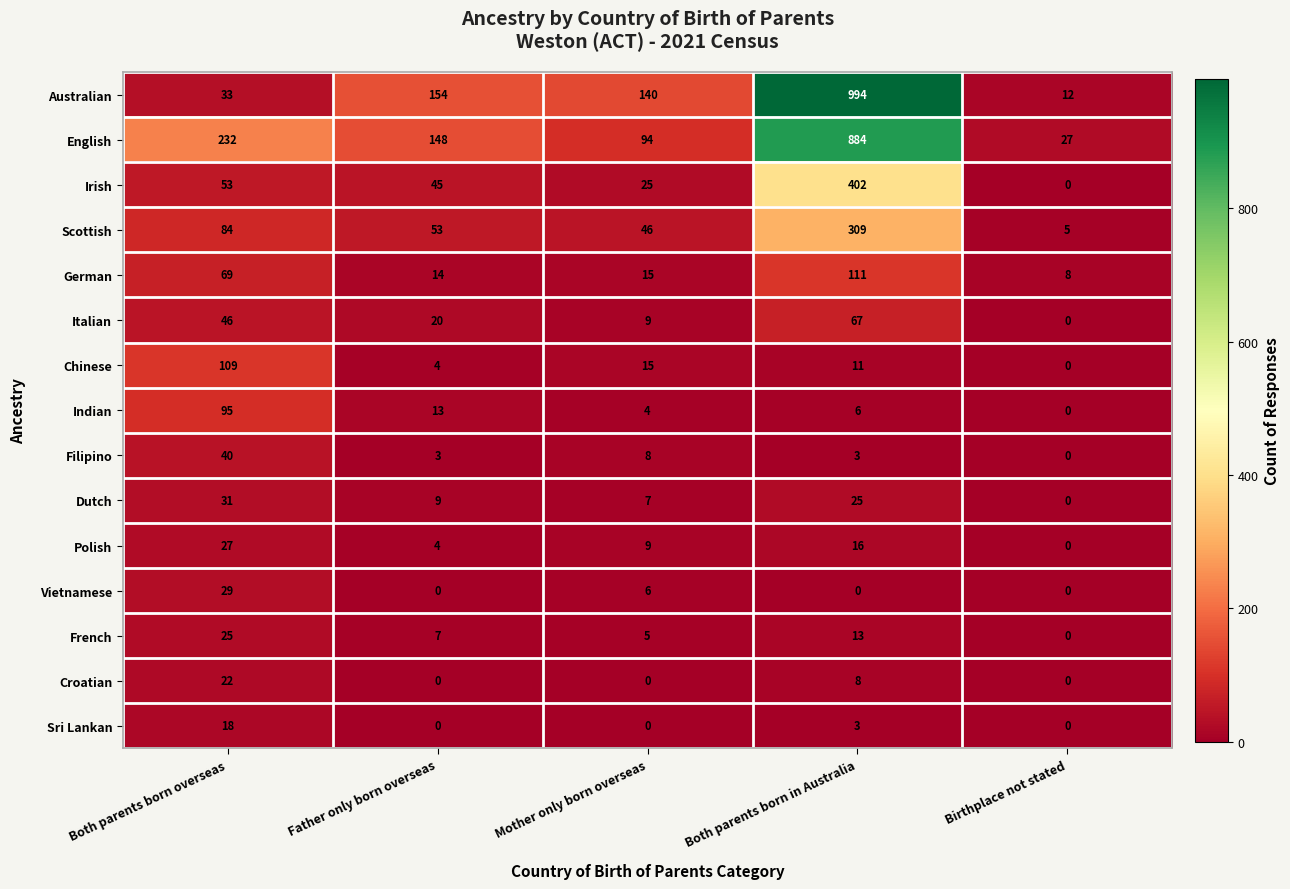

True or false: Indian has a value of 145 at Both parents born overseas.

False